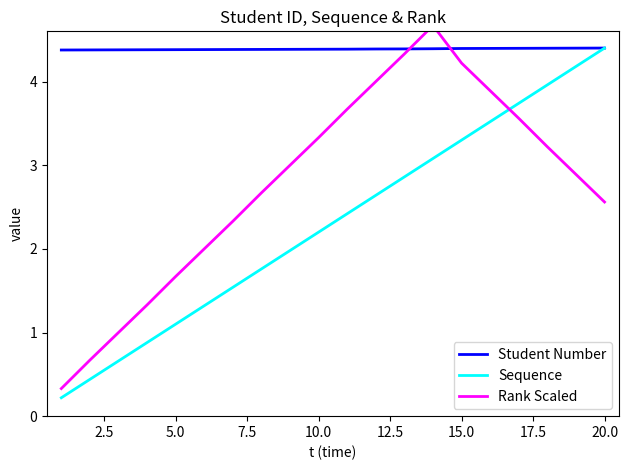

True or false: Sequence has more than 2 points higher than both neighbors.

False